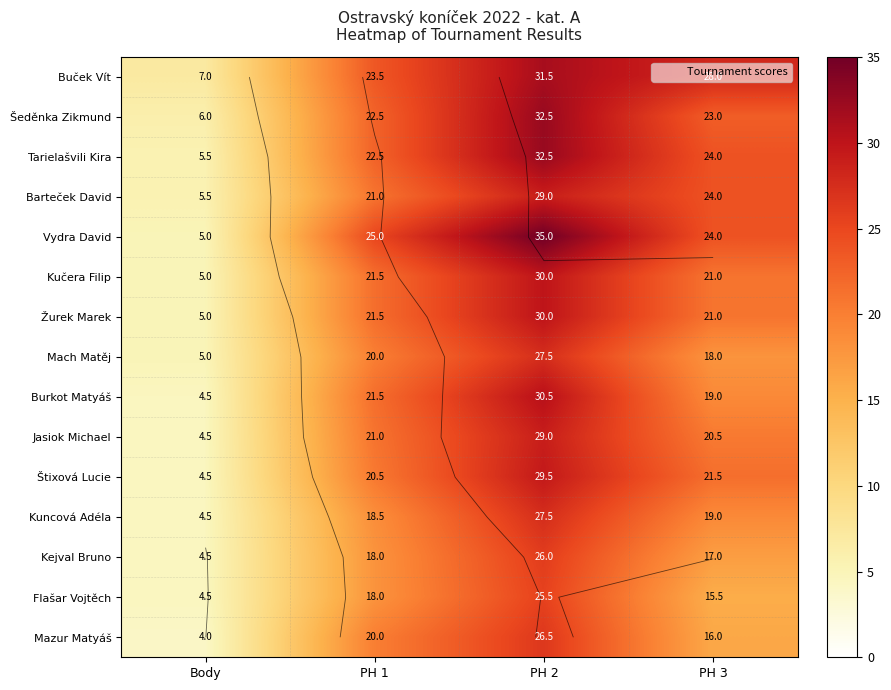

Which series has the widest spread of values?

Vydra David